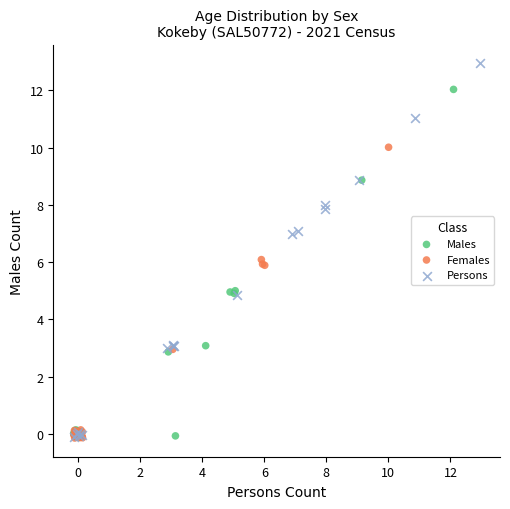

Which series has the widest spread of Y values?

Persons